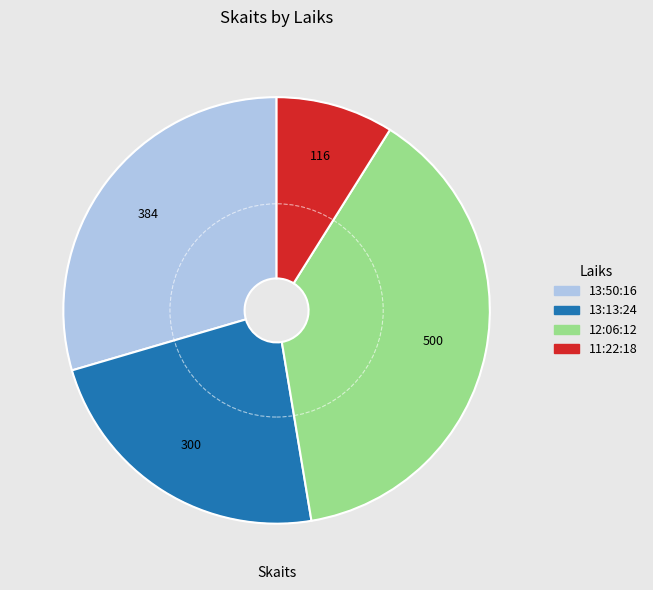

Combined, do 13:13:24 and 13:50:16 account for over 50%?

Yes